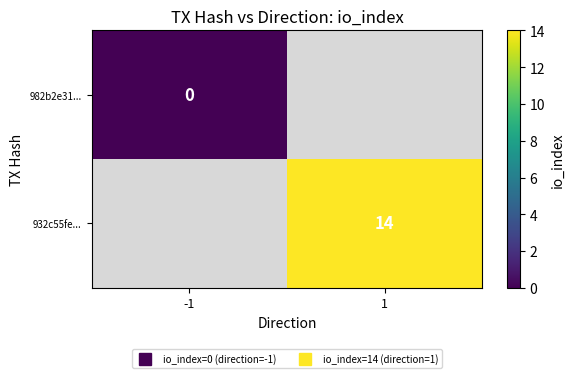

The value of 932c55fe... at 1 is 8.7. True or false?

False